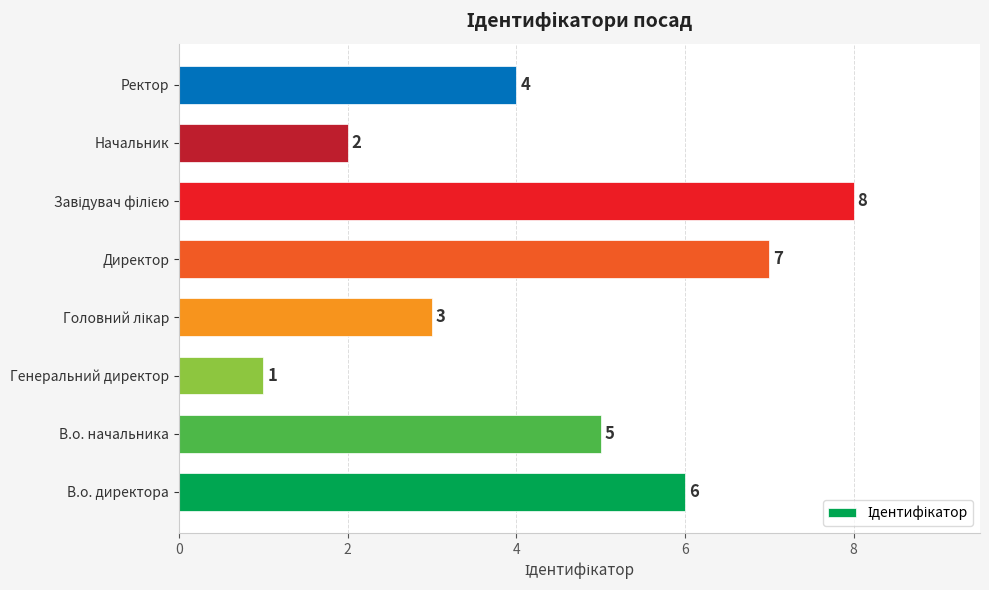

The chart shows a value of 4 at В.о. директора. True or false?

False